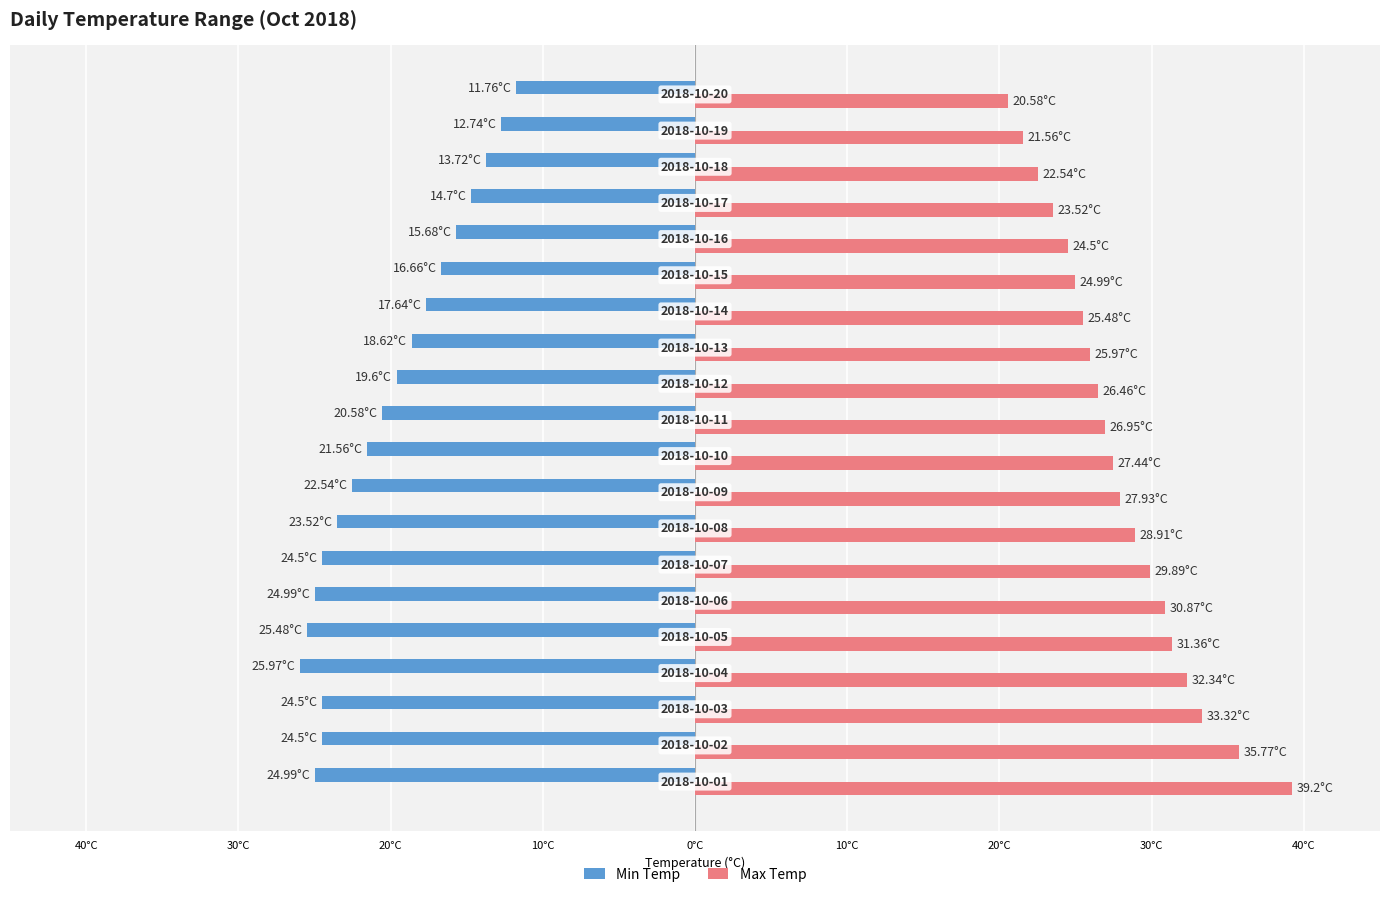

What are all the series names shown in the legend?

Min Temp, Max Temp